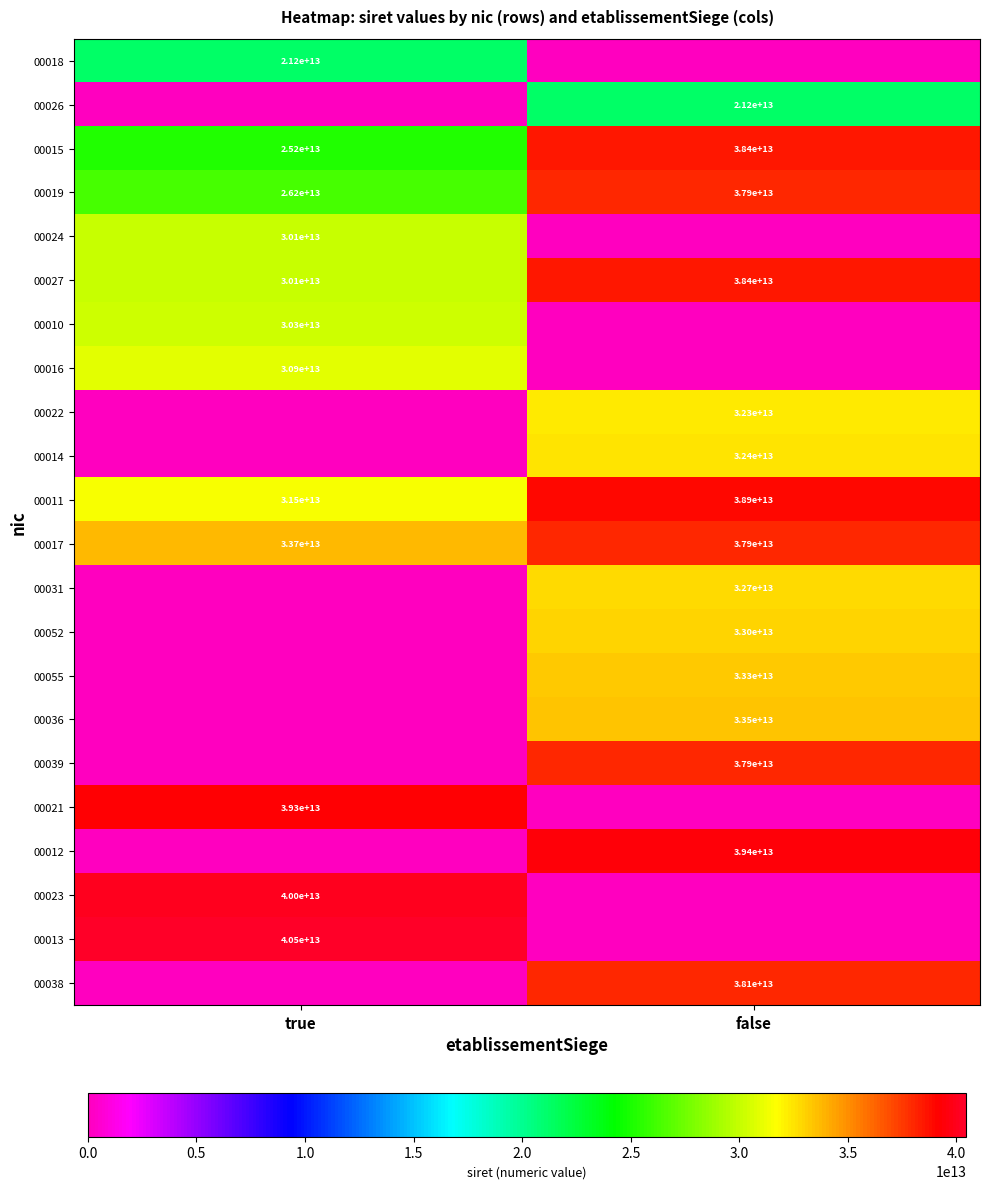

What is the maximum value shown in the chart?

40458445000013